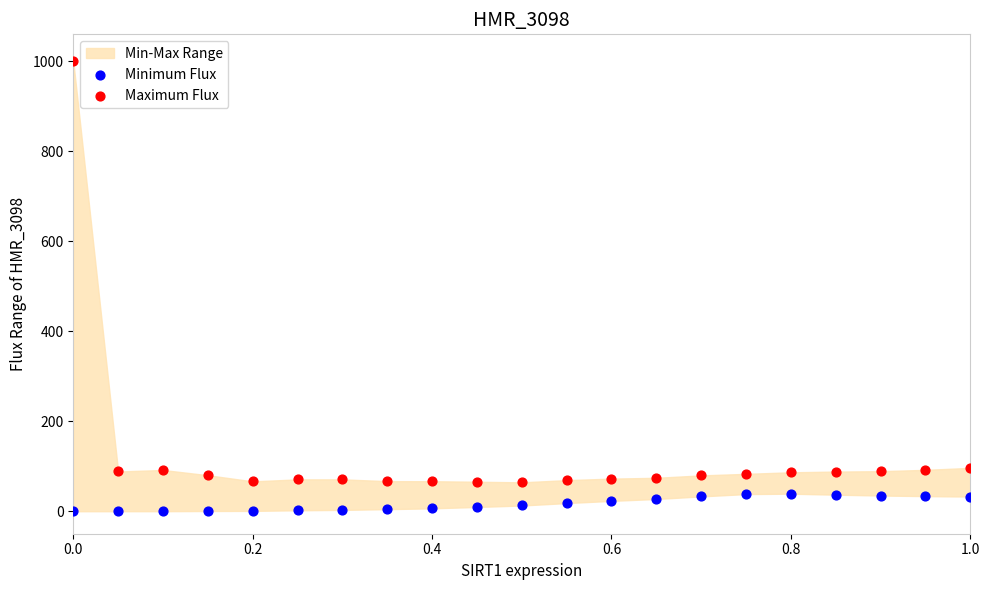

Which series has the largest Y range (max minus min)?

Maximum Flux